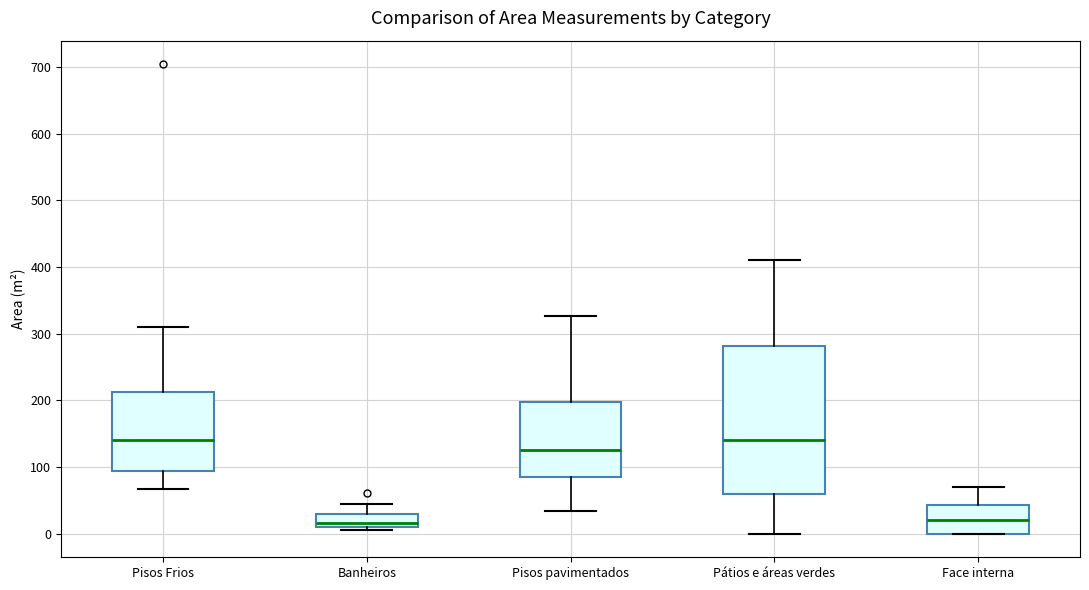

Reading left to right, transcribe this box plot: for each box, give where its median line is, the range the box spans, and where its two whiskers end, as read against the y-axis. The values are not printed on the chart, so give them approximately, as read against the axis.

Pisos Frios: median 140, box 90 to 210, whiskers 70 to 310
Banheiros: median 20, box 10 to 30, whiskers 10 (just below the box's lower edge) to 50
Pisos pavimentados: median 130, box 90 to 200, whiskers 30 to 330
Pátios e áreas verdes: median 140, box 60 to 280, whiskers 0 to 410
Face interna: median 20, box 0 to 40, whiskers 0 to 70